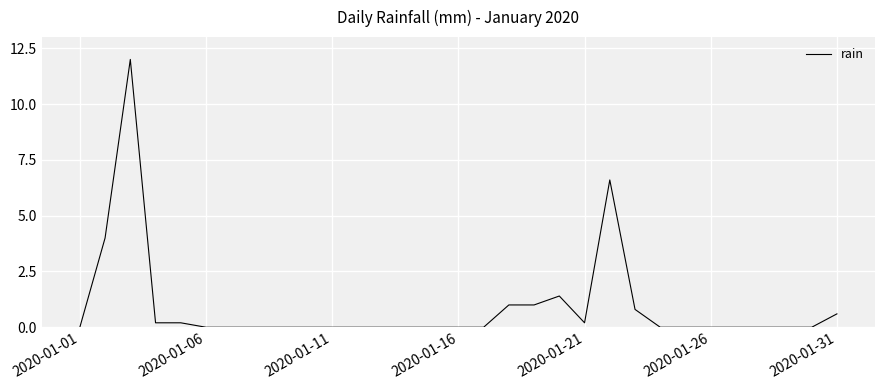

What is the difference between the maximum and minimum values?

12.0